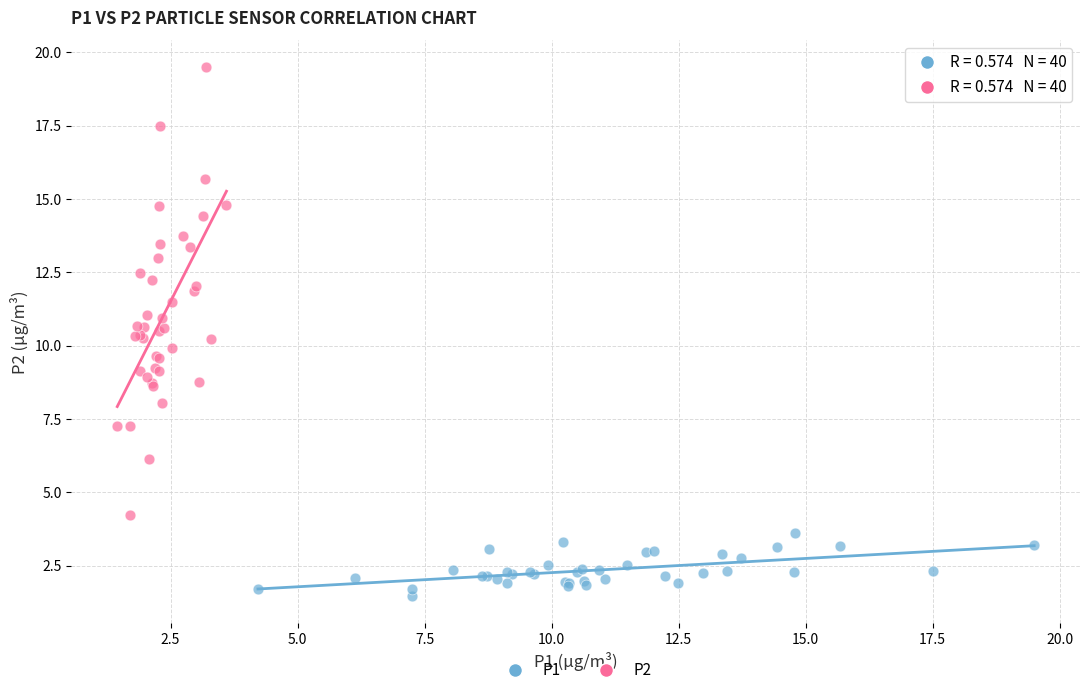

Which series reaches the maximum Y coordinate?

P2